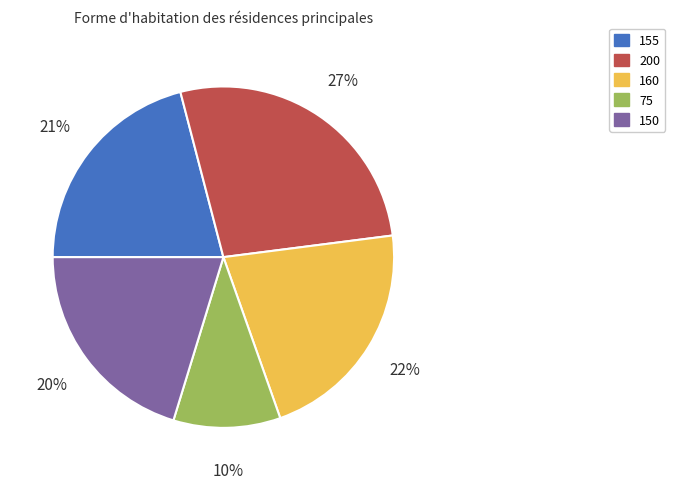

Does 160 represent more than half of the total?

No